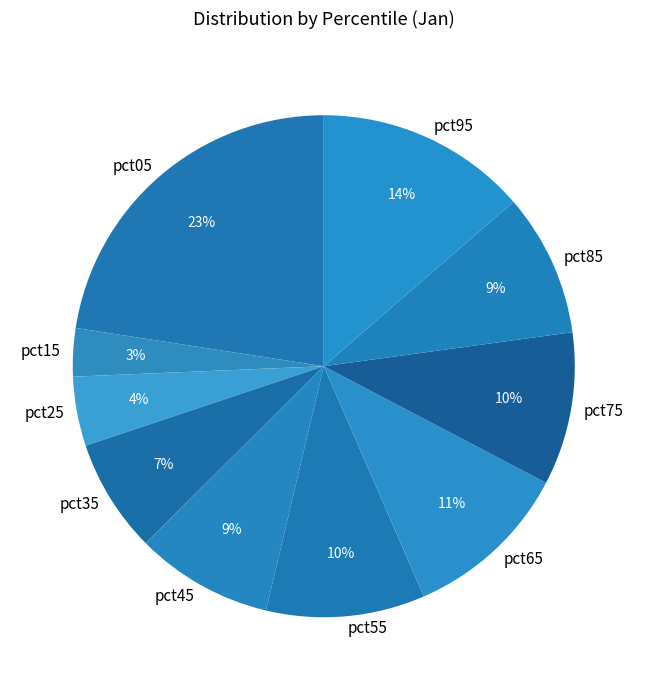

What percentage is the pct95 slice, to the nearest percent?

14%